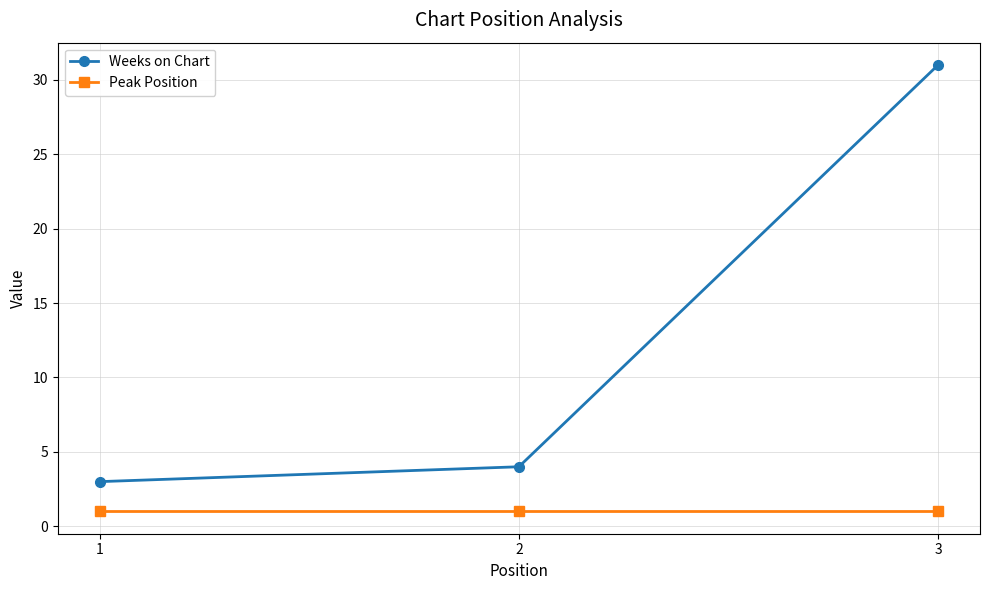

Reading left to right, what are all the values shown in this chart?

Weeks on Chart: 1=3	2=4	3=31
Peak Position: 1=1	2=1	3=1